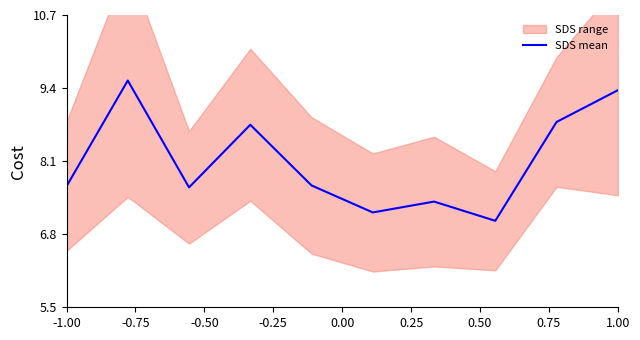

What is the minimum value for SDS mean?

7.0